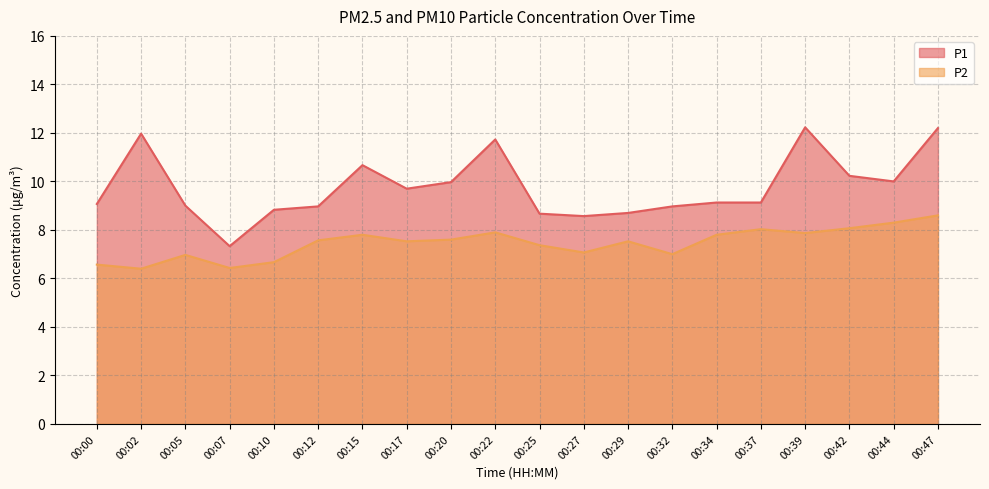

True or false: P2 has a value of 8.6 at 00:47.

True